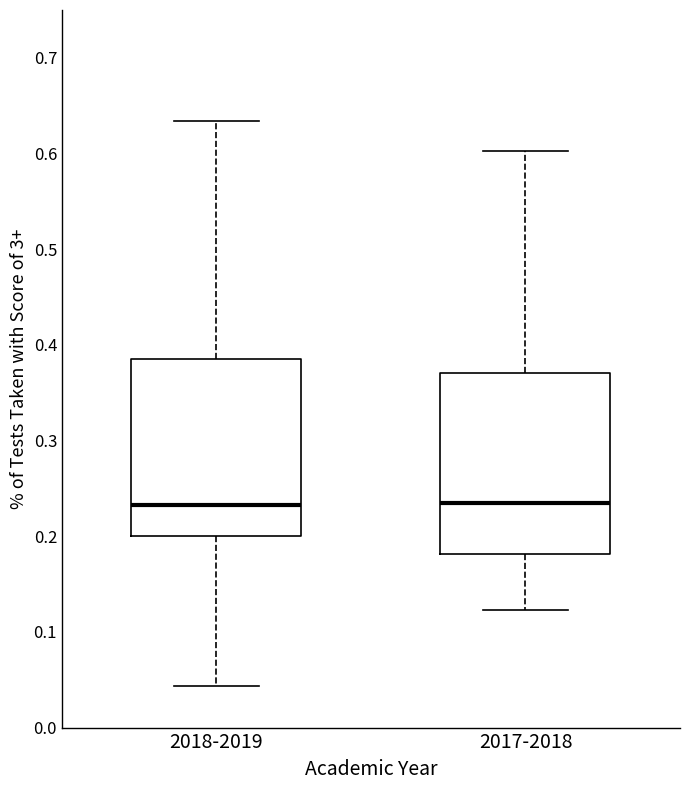

Reading left to right, transcribe this box plot: for each box, give where its median line is, the range the box spans, and where its two whiskers end, as read against the y-axis. The values are not printed on the chart, so give them approximately, as read against the axis.

2018-2019: median 0.23, box 0.20 to 0.39, whiskers 0.04 to 0.63
2017-2018: median 0.24, box 0.18 to 0.37, whiskers 0.12 to 0.60